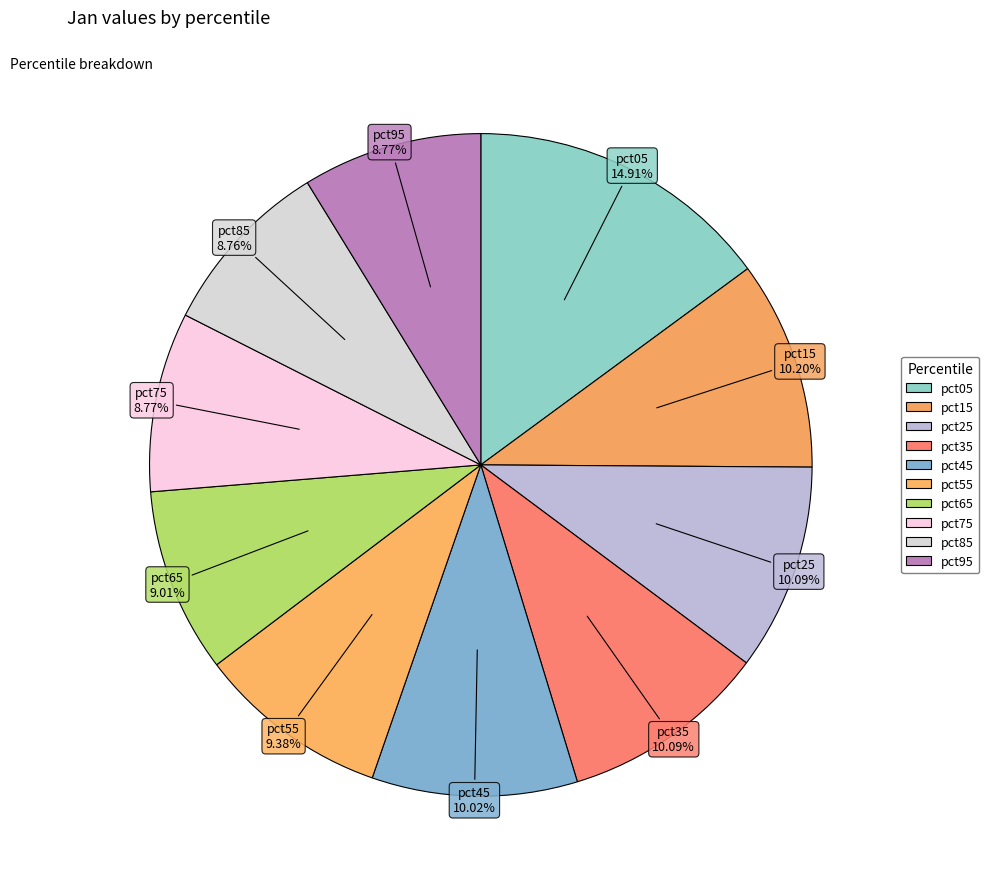

Does pct75 account for over 50% of the chart?

No